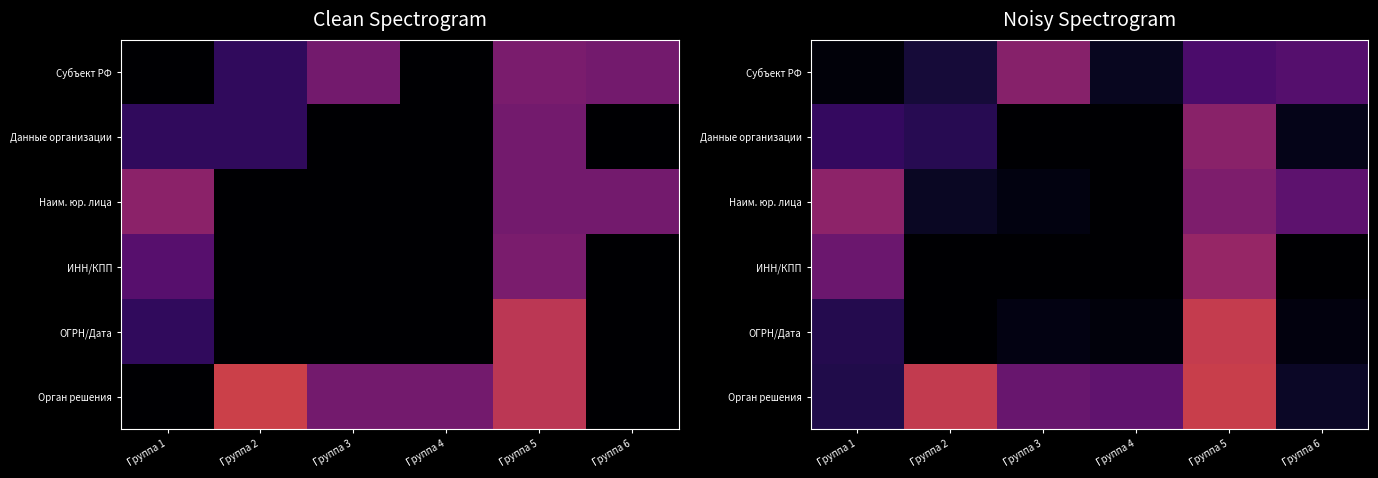

Between Группа 1 and Группа 3, which series saw the biggest shift?

Наим. юр. лица